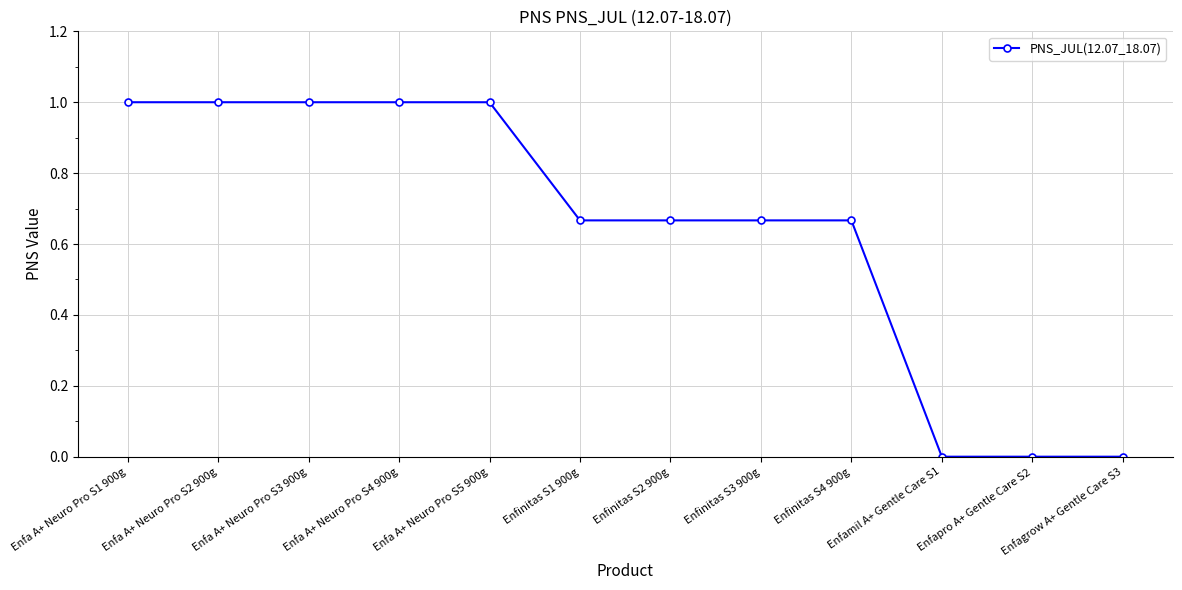

What is the difference between the maximum and minimum values?

1.0